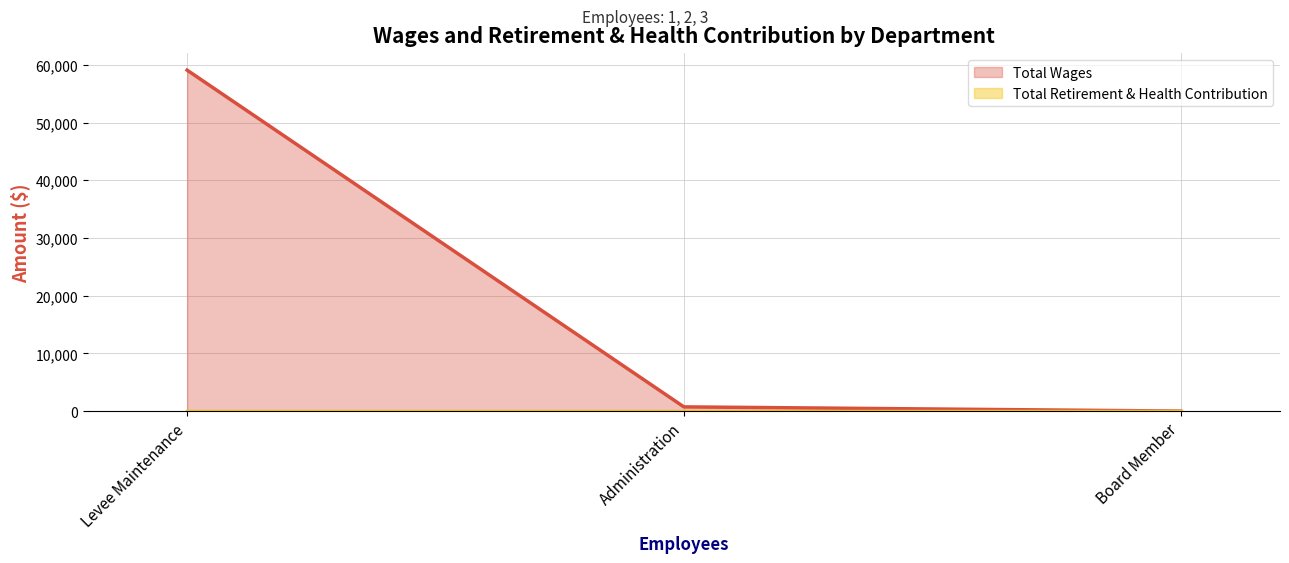

Reading right to left, what are all the values shown in this chart?

Total Wages (line): Board Member=0	Administration=730	Levee Maintenance=59076
Total Retirement & Health Contribution (line): Board Member=0	Administration=0	Levee Maintenance=0